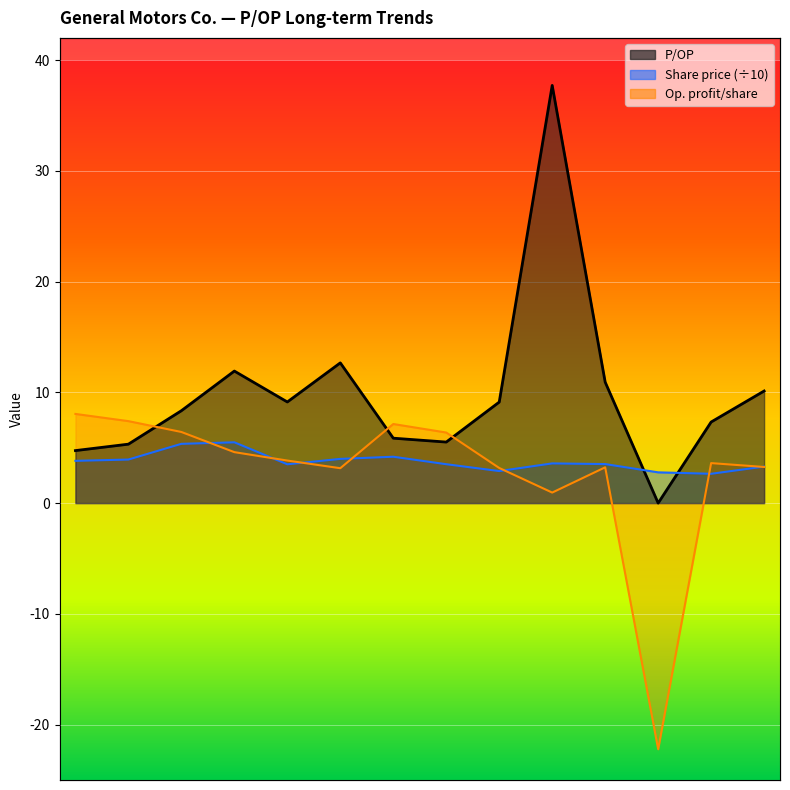

How many lines are shown in the chart?

3